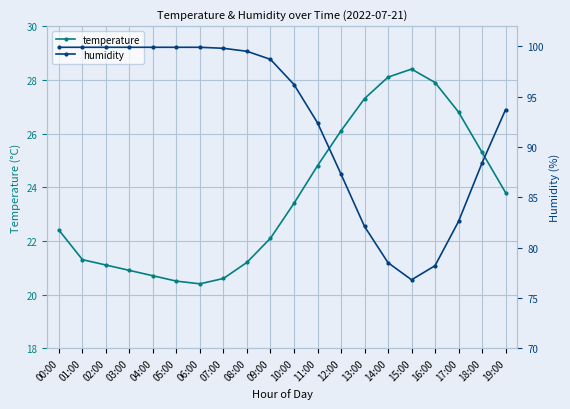

Between 06:00 and 17:00, which series saw the biggest shift?

humidity